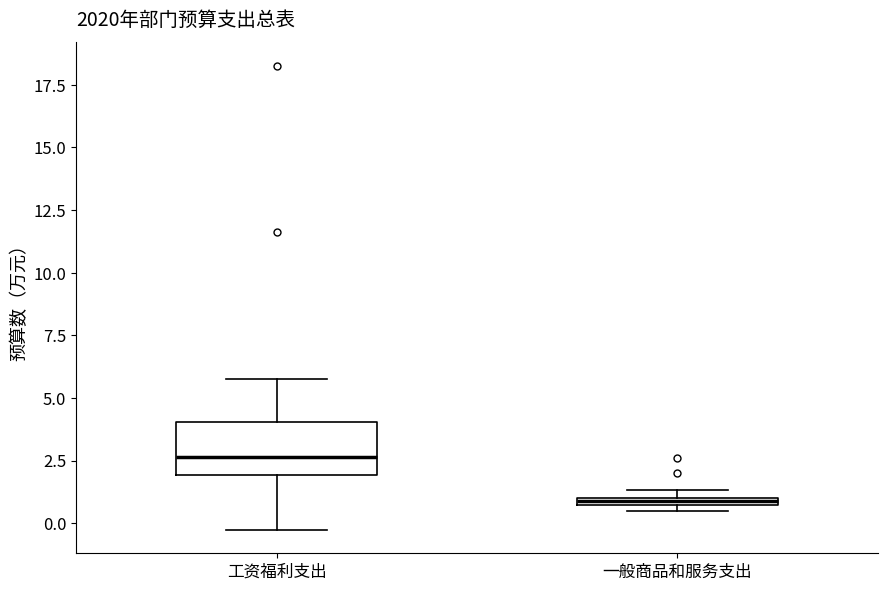

Which box's median line is the highest?

工资福利支出